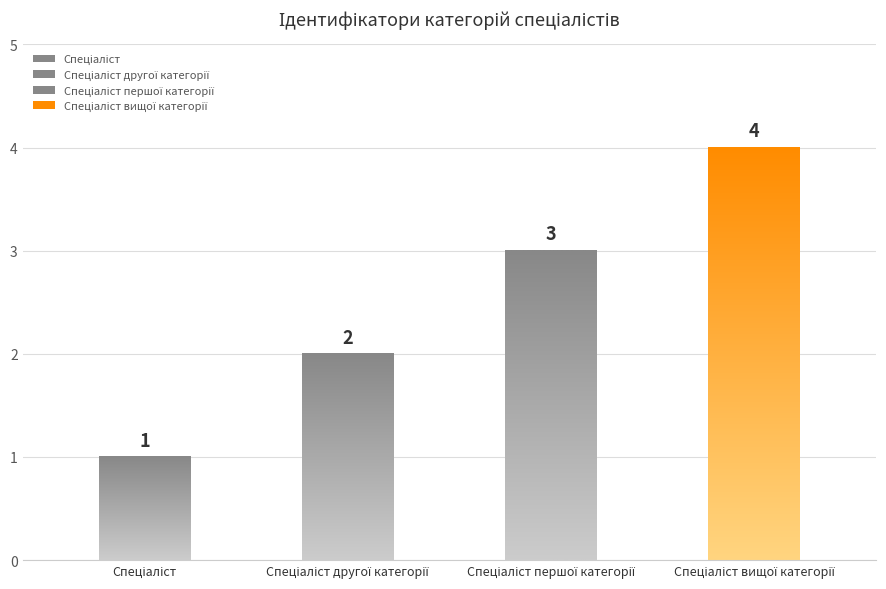

The chart shows a value of 3 at Спеціаліст першої категорії. True or false?

True